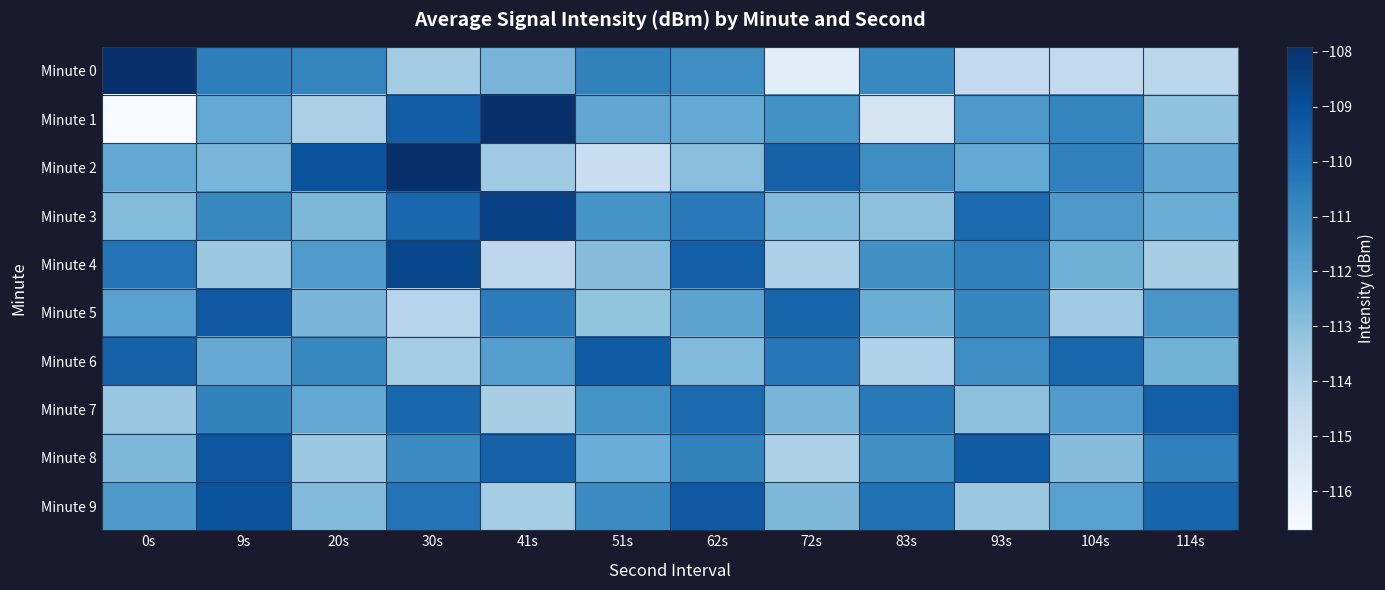

Which has a higher value, 62s or 114s?

62s